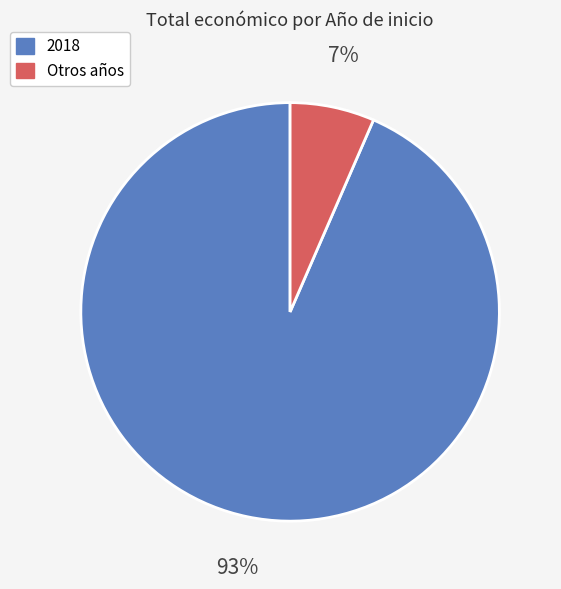

To the nearest percent, what is the average slice percentage?

50%